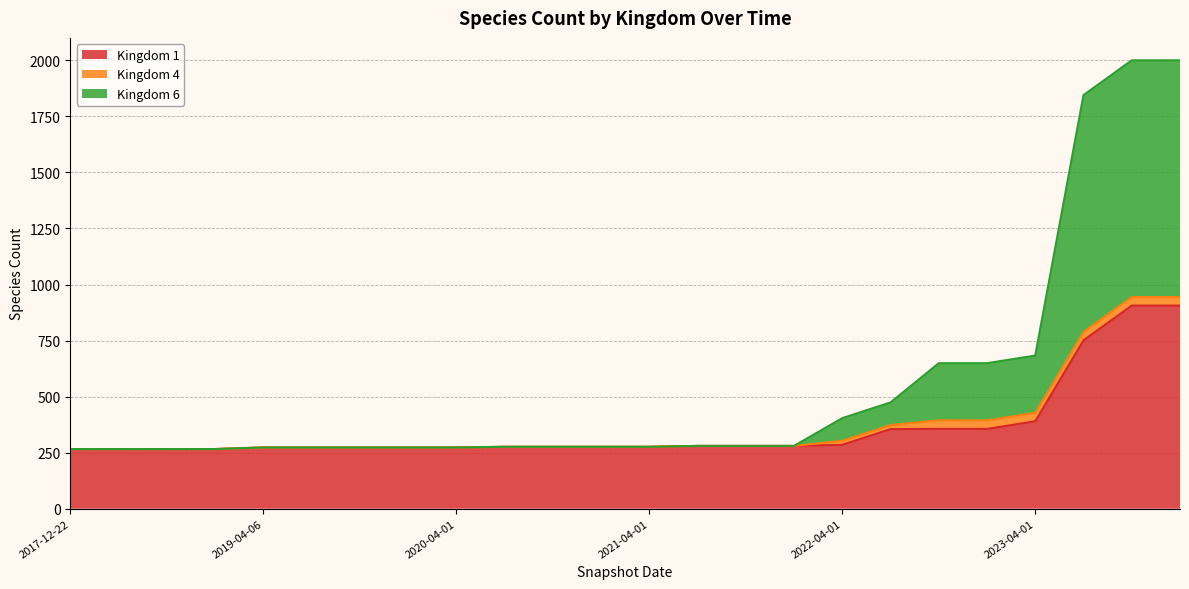

List the labels in order of Kingdom 6 value, smallest first.

2017-12-22, 2018-04-09, 2018-07-11, 2018-09-28, 2019-04-06, 2019-07-01, 2019-10-09, 2020-01-01, 2020-04-01, 2020-07-01, 2020-10-01, 2021-01-01, 2021-04-01, 2021-07-01, 2021-10-01, 2022-01-01, 2022-04-01, 2022-07-01, 2022-10-01, 2023-01-01, 2023-04-01, 2023-07-01, 2023-10-01, 2024-01-01